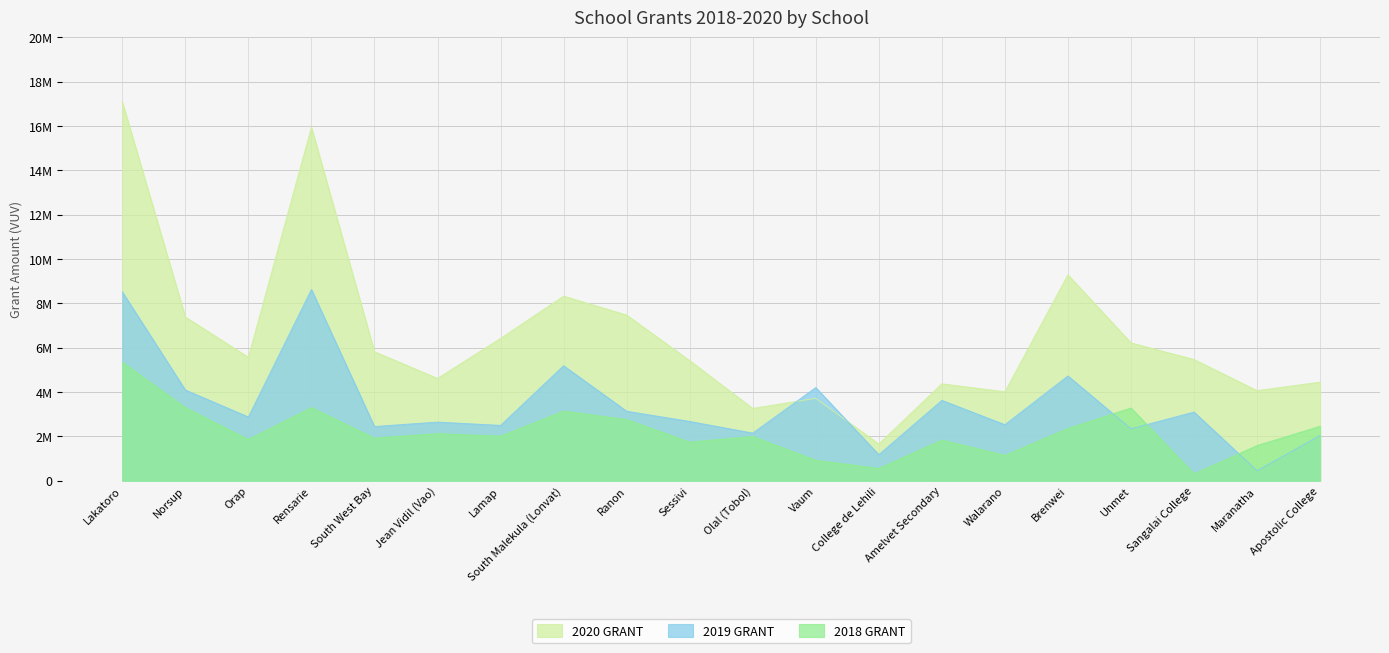

Between South Malekula (Lonvat) and College de Lehili, which series saw the biggest shift?

2020 GRANT